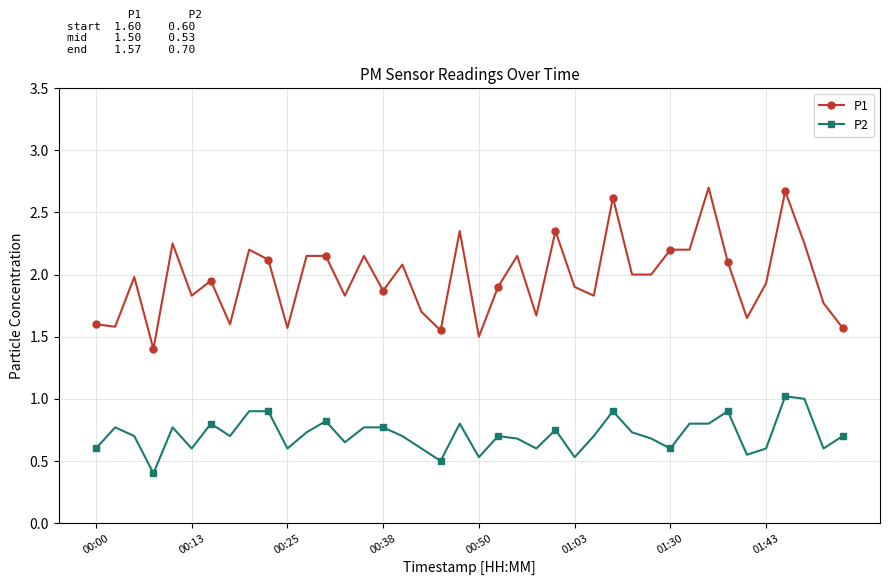

Which series has the widest spread of values?

P1